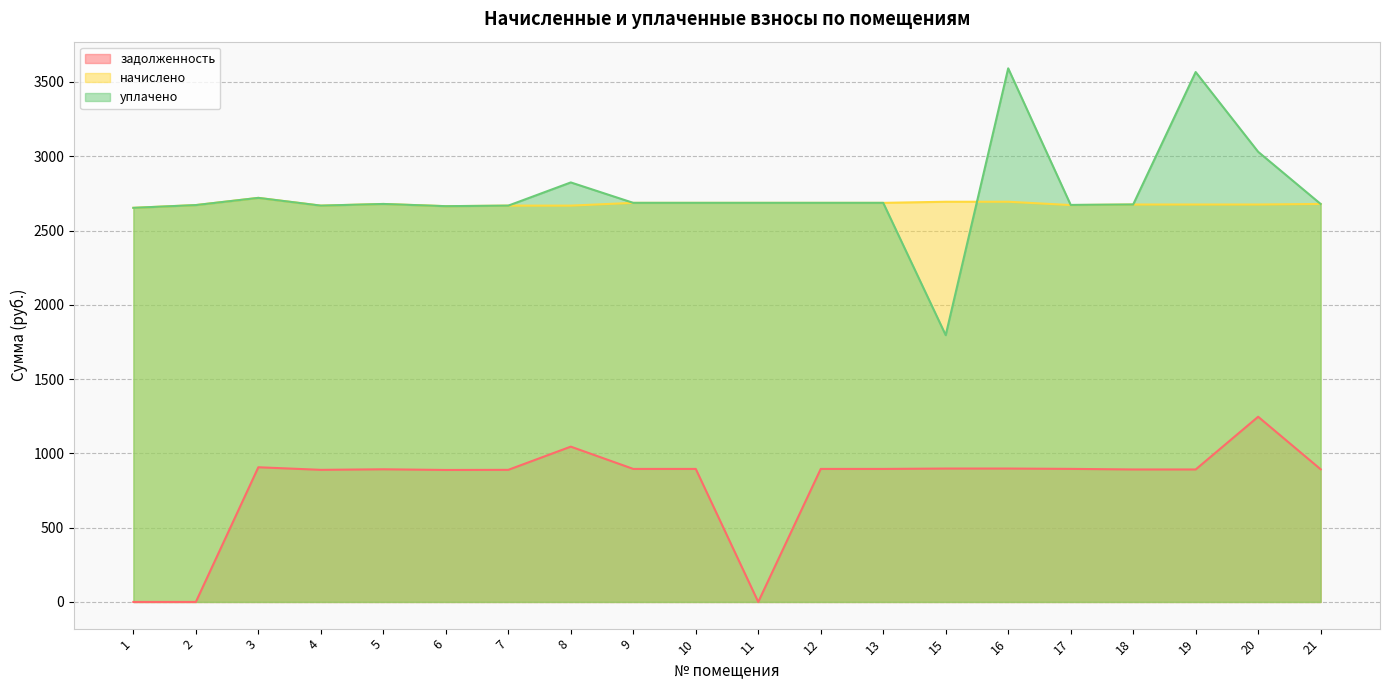

What is the average value of the уплачено series?

2749.6